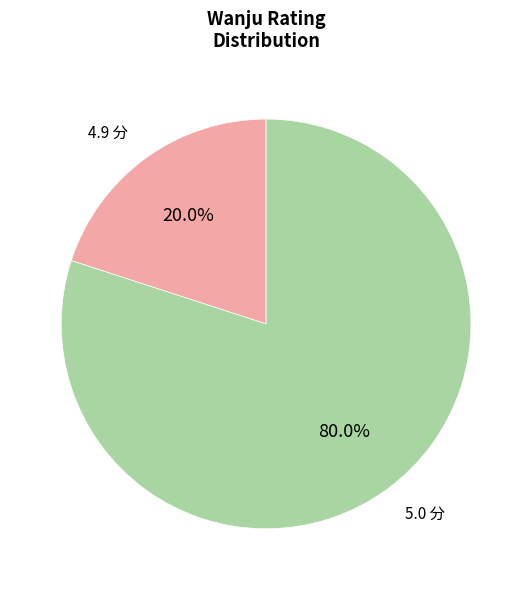

What is the largest slice in the pie chart?

5.0 分